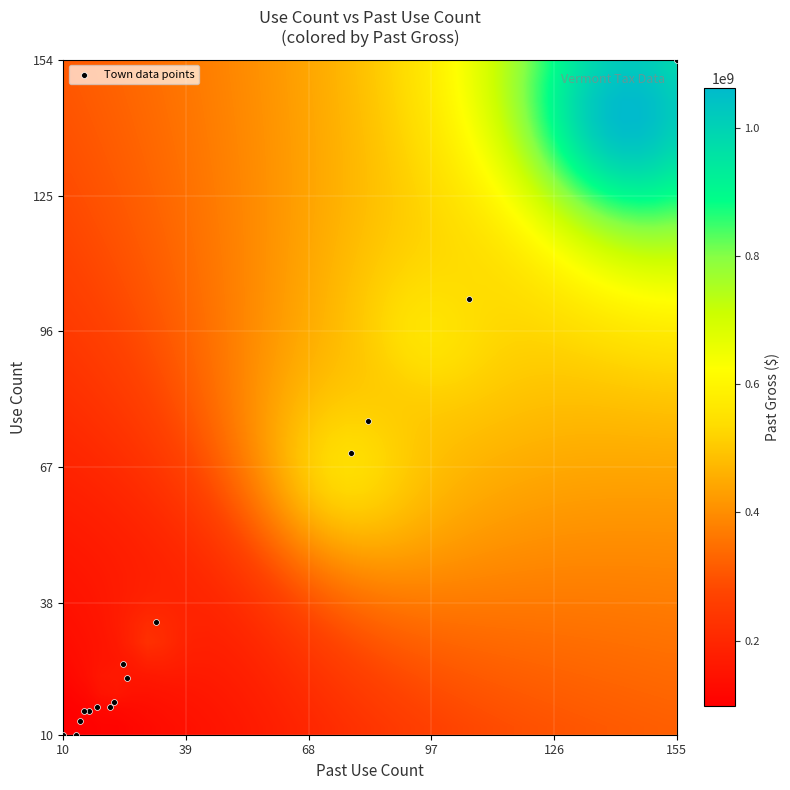

Reading left to right, list all the values displayed in this chart.

use_count: 10.0	77.0	10.0	22.0	70.0	34.0	16.0	25.0	16.0	103.0	15.0	154.0	15.0	13.0	17.0
past_use_count: 10.0	82.0	13.0	25.0	78.0	32.0	18.0	24.0	21.0	106.0	16.0	155.0	15.0	14.0	22.0
past_gross: 166551940.6	520220893.1	132474768.5	228779417.0	558894871.1	224292900.0	54782354.4	104436054.7	118030456.7	555190813.5	78516917.3	1064799751.4	79022894.5	74354595.9	98833326.7